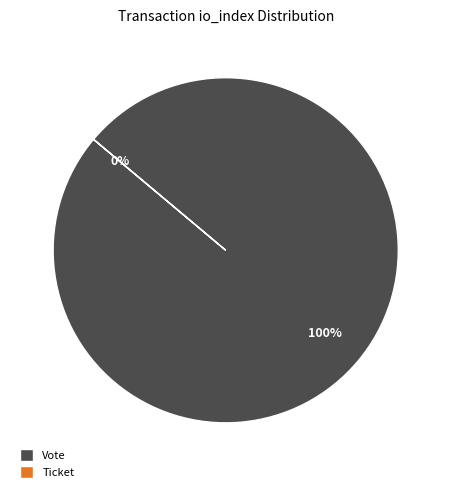

True or false: Vote accounts for 90% of the total.

False